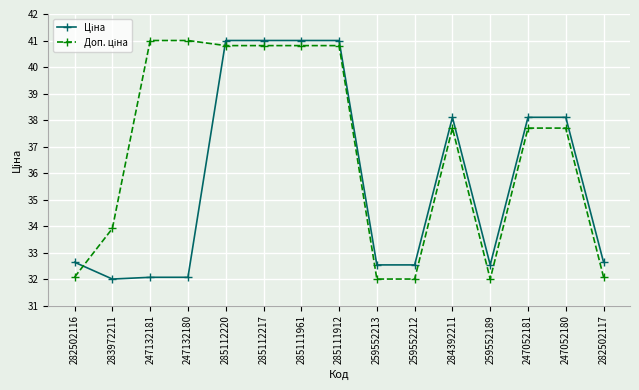

What is the maximum value shown in the chart?

41.0